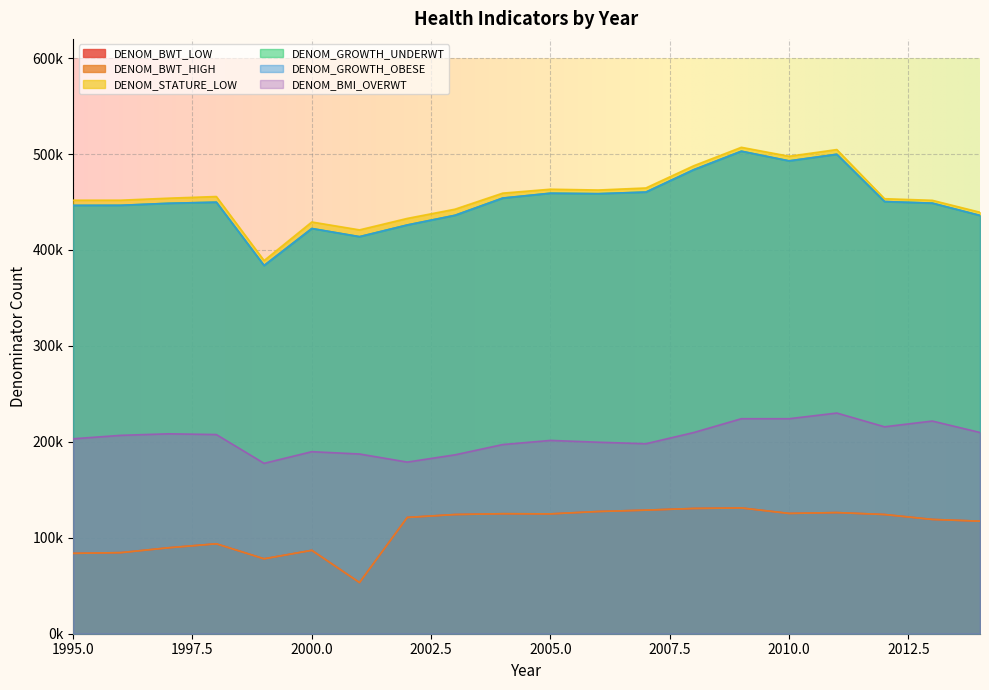

True or false: DENOM_STATURE_LOW and DENOM_GROWTH_OBESE cross at least once.

False